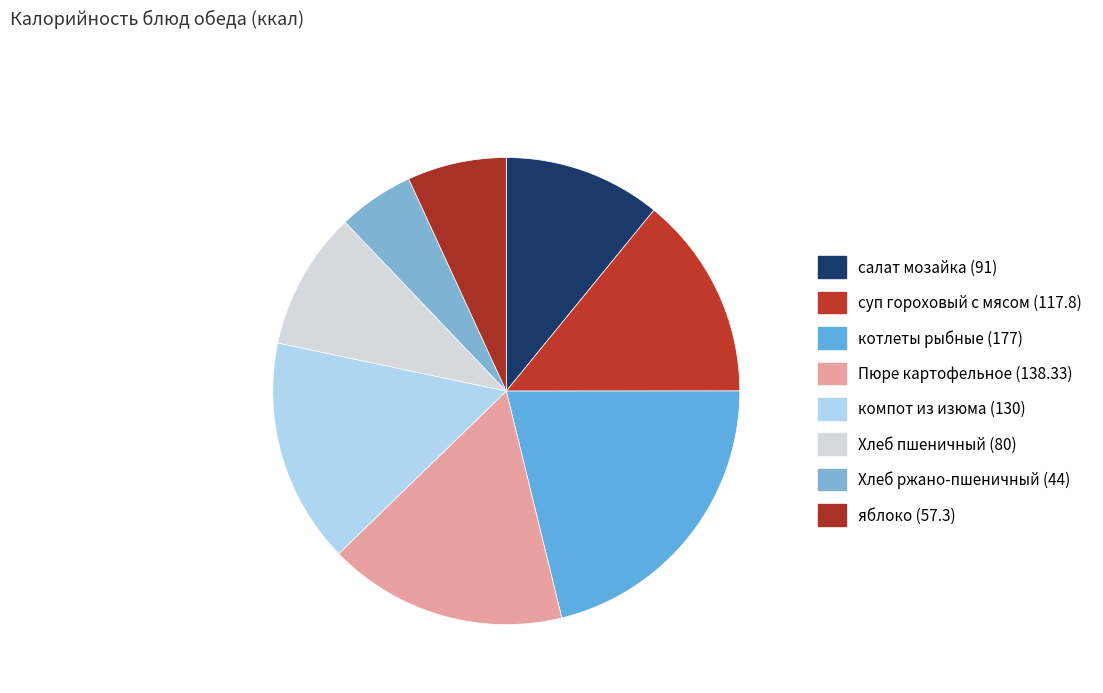

How many slices are in this pie chart?

8